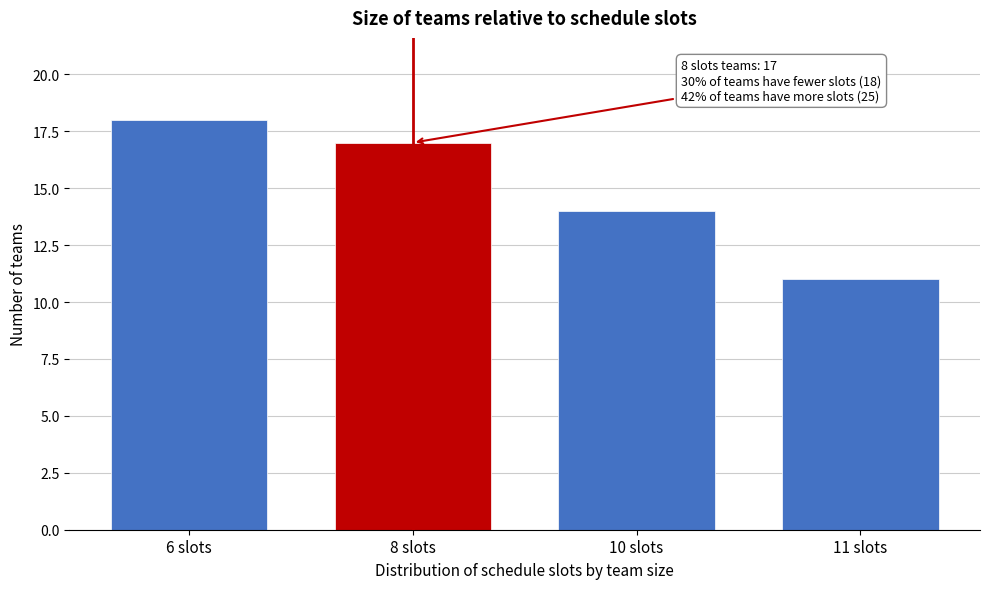

Reading right to left, transcribe all the data shown in this chart.

11 slots=11	10 slots=14	8 slots=17	6 slots=18